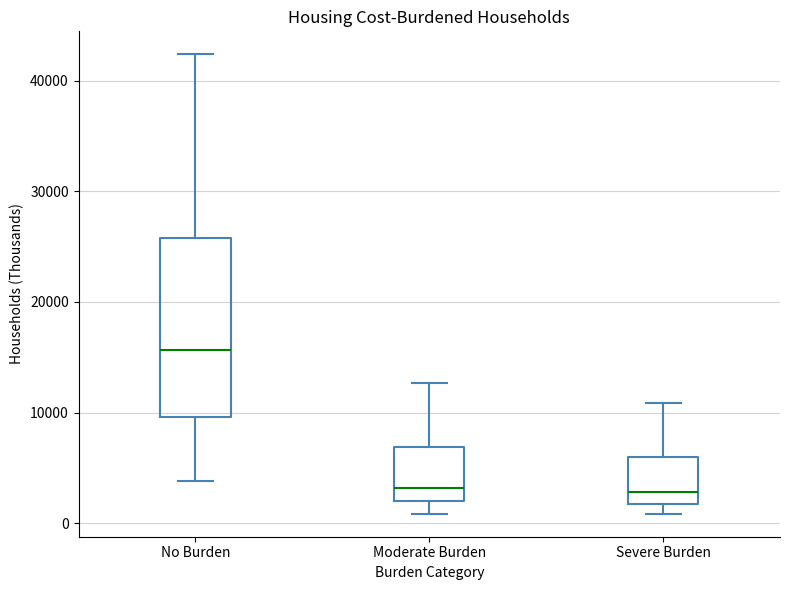

Reading left to right, read every box against the y-axis: the position of its median line, the range the box covers, and the ends of its whiskers. The values are not printed on the chart, so give them approximately, as read against the axis.

No Burden: median 16000, box 10000 to 26000, whiskers 4000 to 42000
Moderate Burden: median 3000, box 2000 to 7000, whiskers 1000 to 13000
Severe Burden: median 3000, box 2000 to 6000, whiskers 1000 to 11000